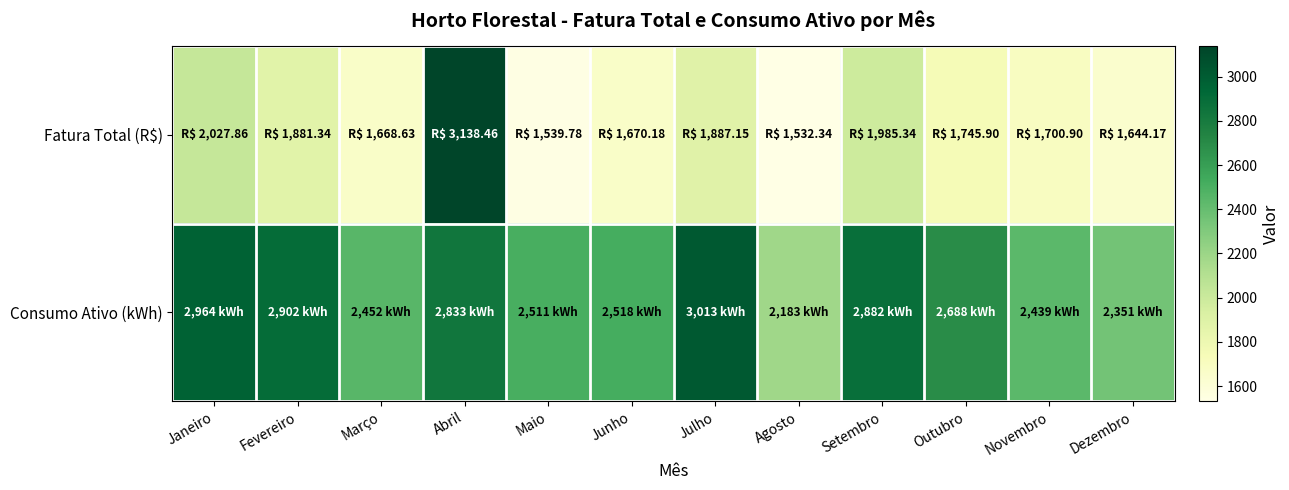

Reading left to right, transcribe all the data shown in this chart.

Fatura Total (R$): Janeiro=2027.9	Fevereiro=1881.3	Março=1668.6	Abril=3138.5	Maio=1539.8	Junho=1670.2	Julho=1887.2	Agosto=1532.3	Setembro=1985.3	Outubro=1745.9	Novembro=1700.9	Dezembro=1644.2
Consumo Ativo (kWh): Janeiro=2964.0	Fevereiro=2902.0	Março=2452.0	Abril=2833.0	Maio=2511.0	Junho=2518.0	Julho=3013.0	Agosto=2183.0	Setembro=2882.0	Outubro=2688.0	Novembro=2439.0	Dezembro=2351.0